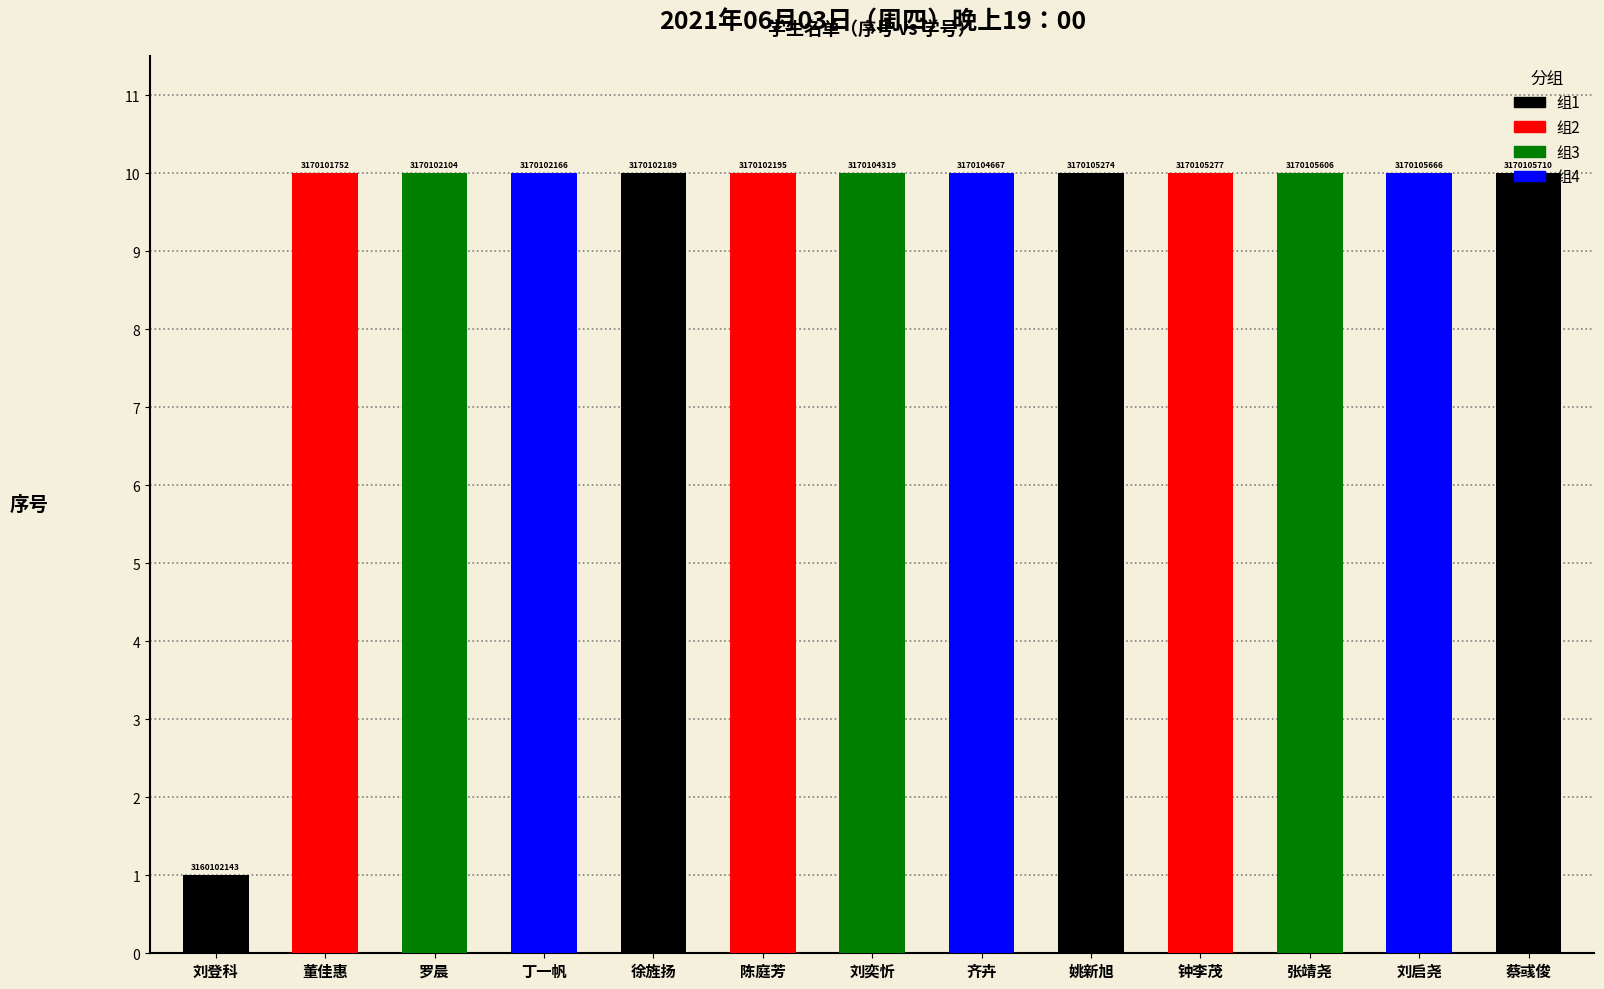

List the labels in order of value, smallest first.

刘登科, 董佳惠, 罗晨, 丁一帆, 徐旌扬, 陈庭芳, 刘奕忻, 齐卉, 姚新旭, 钟李茂, 张靖尧, 刘启尧, 蔡彧俊